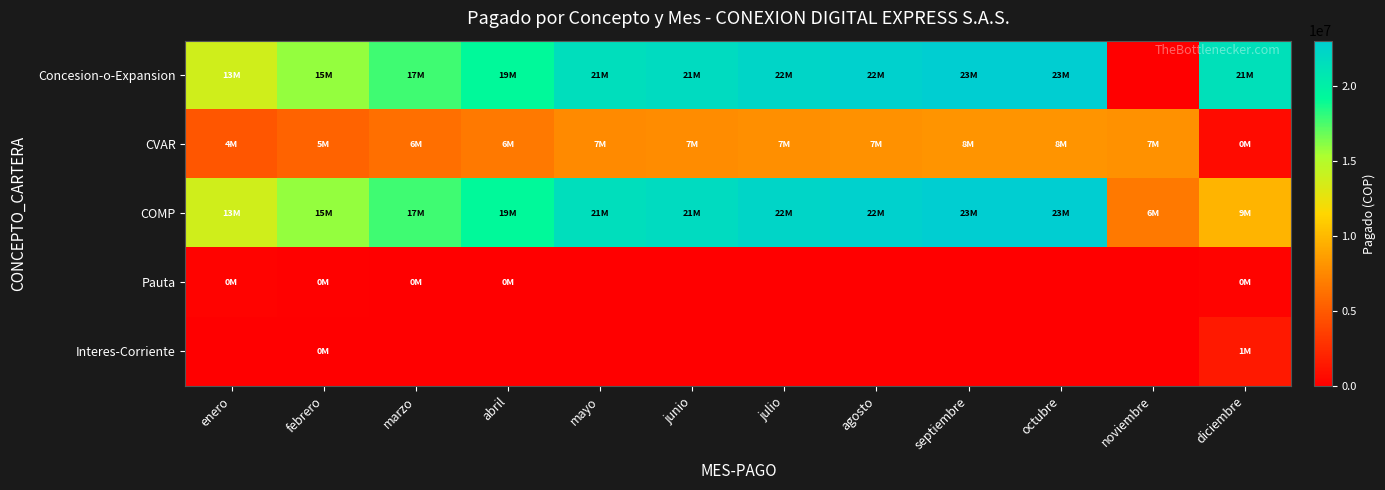

Reading left to right, list all the values displayed in this chart.

Concesion-o-Expansion: enero=13723530	febrero=15862744	marzo=17757567	abril=19178684	mayo=21547212	junio=21845336	julio=22331845	agosto=22690325	septiembre=23046976	octubre=23048805	noviembre=0	diciembre=21426860
CVAR: enero=4814393	febrero=5579688	marzo=6204759	abril=6746063	mayo=7579189	junio=7684053	julio=7855181	agosto=7981276	septiembre=8106727	octubre=8107371	noviembre=7943962	diciembre=666391
COMP: enero=13723530	febrero=15862744	marzo=17757567	abril=19178684	mayo=21547212	junio=21845336	julio=22331845	agosto=22690325	septiembre=23046976	octubre=23048805	noviembre=6697068	diciembre=9804108
Pauta: enero=197558	febrero=102634	marzo=41044	abril=25862	mayo=0	junio=0	julio=0	agosto=0	septiembre=0	octubre=0	noviembre=0	diciembre=230747
Interes-Corriente: enero=0	febrero=361	marzo=0	abril=0	mayo=0	junio=0	julio=0	agosto=0	septiembre=0	octubre=0	noviembre=0	diciembre=1458215